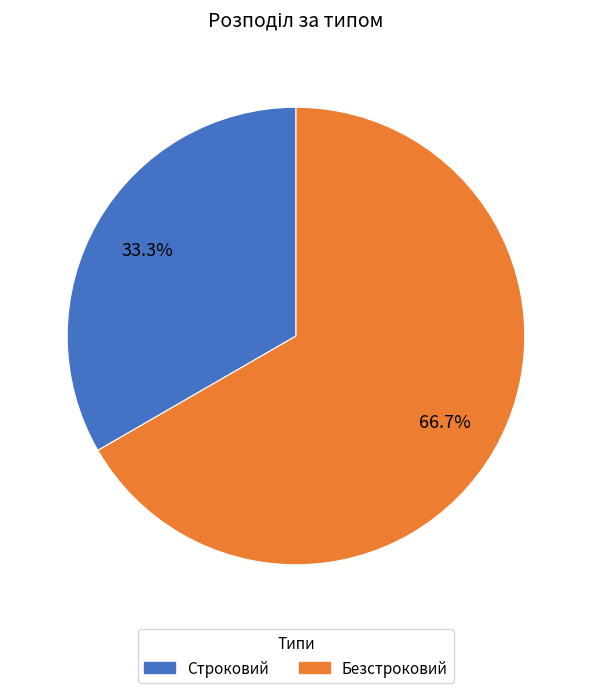

Between Строковий and Безстроковий, which is larger?

Безстроковий